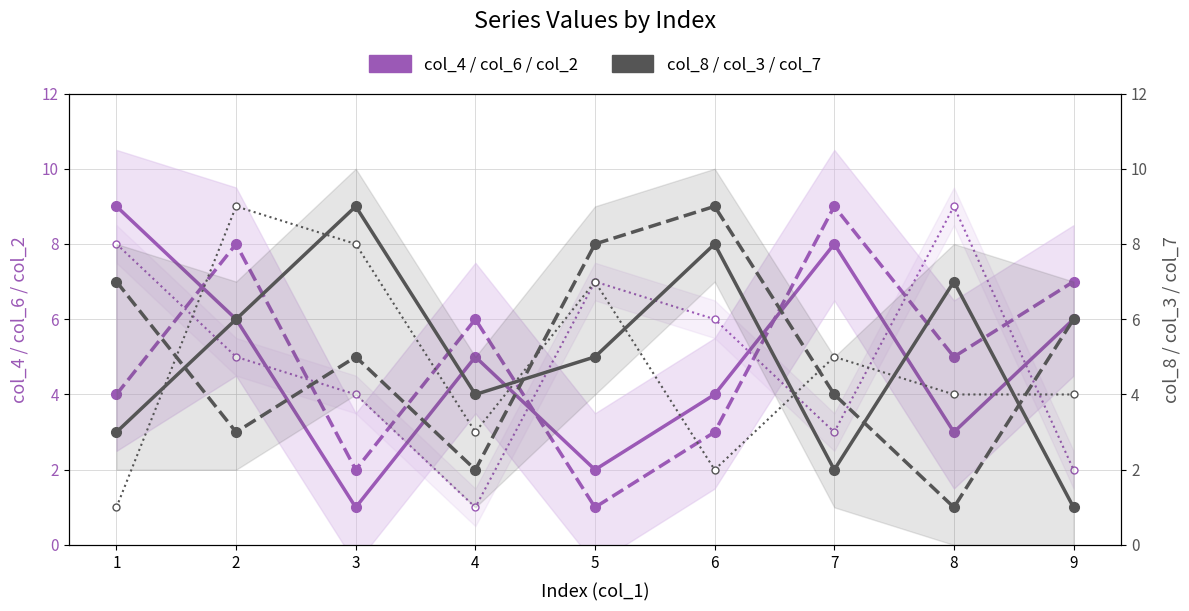

What is the sum of all col_3 (secondary) values?

45